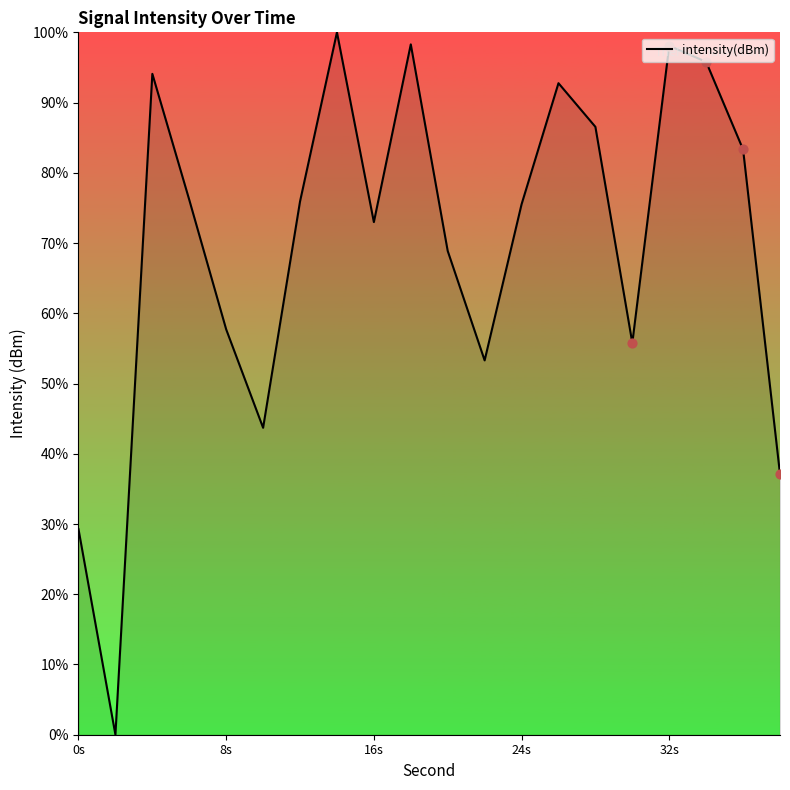

What is the greatest value displayed?

100.0